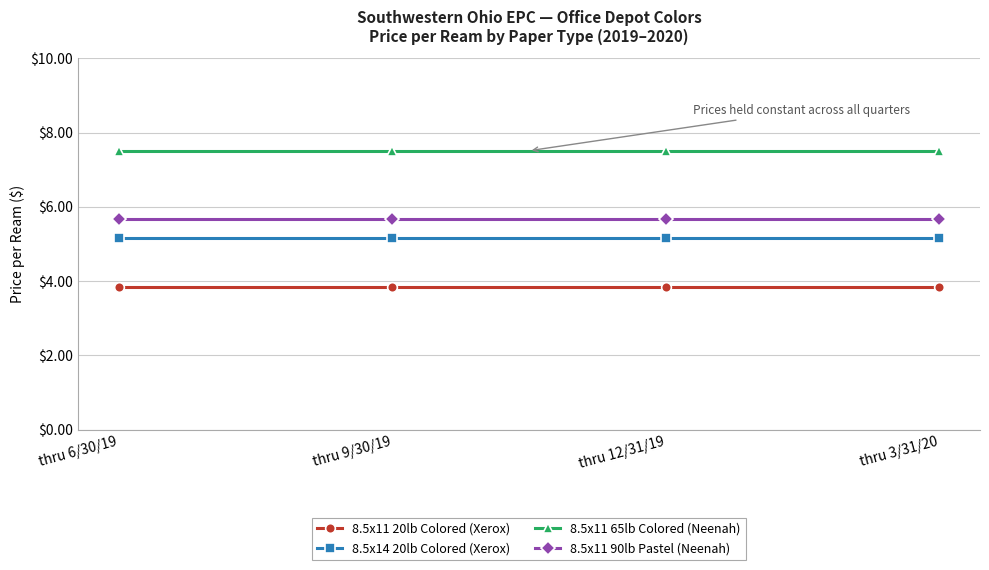

What is the average value of the 8.5x11 65lb Colored (Neenah) series?

7.5